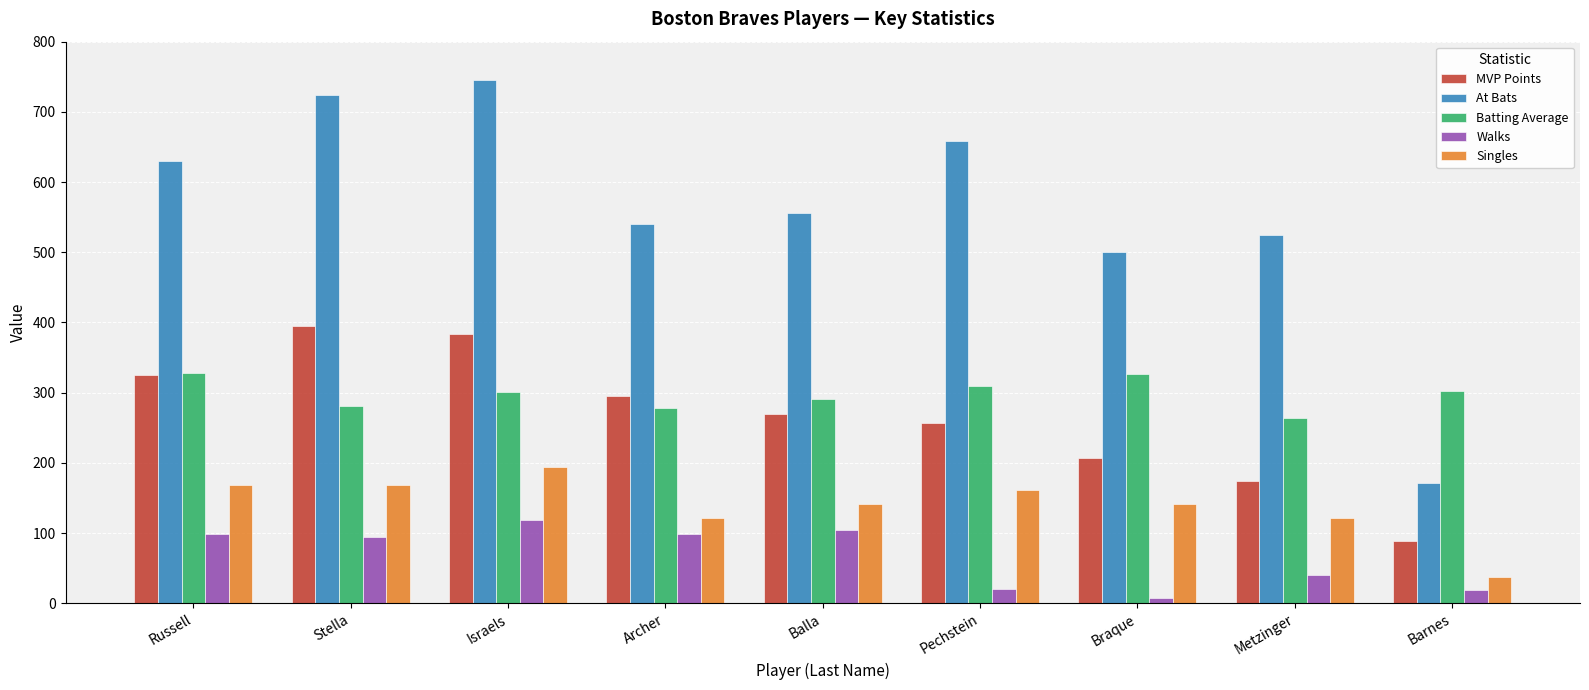

True or false: Walks has a value of 8.0 at Braque.

True